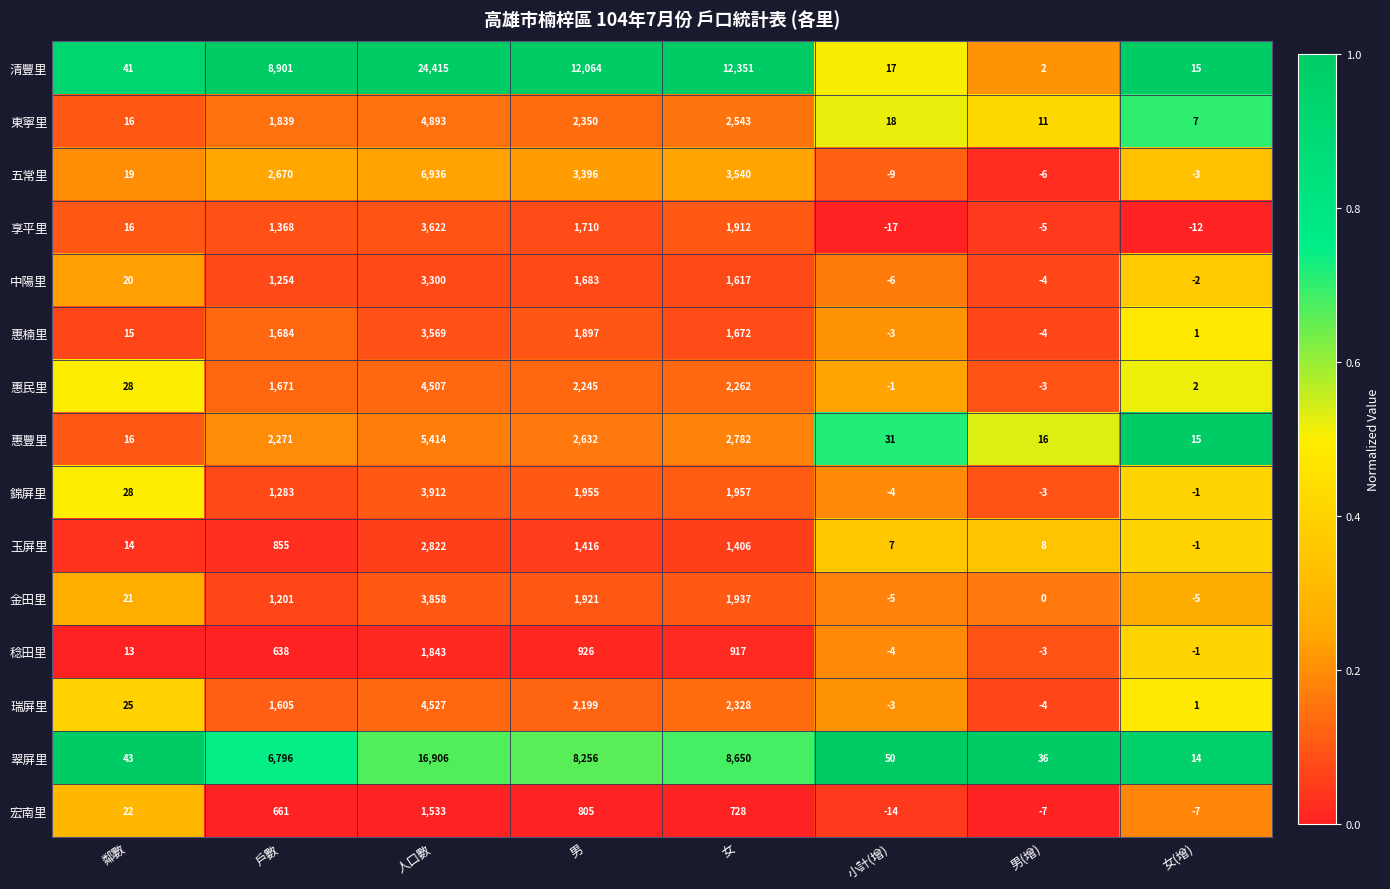

Which series changed the most between 鄰數 and 戶數?

清豐里